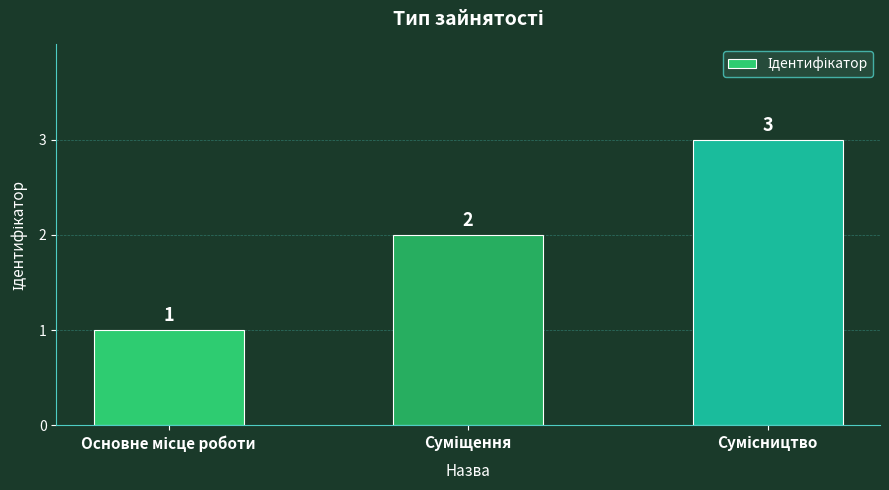

What is the sum of all values?

6